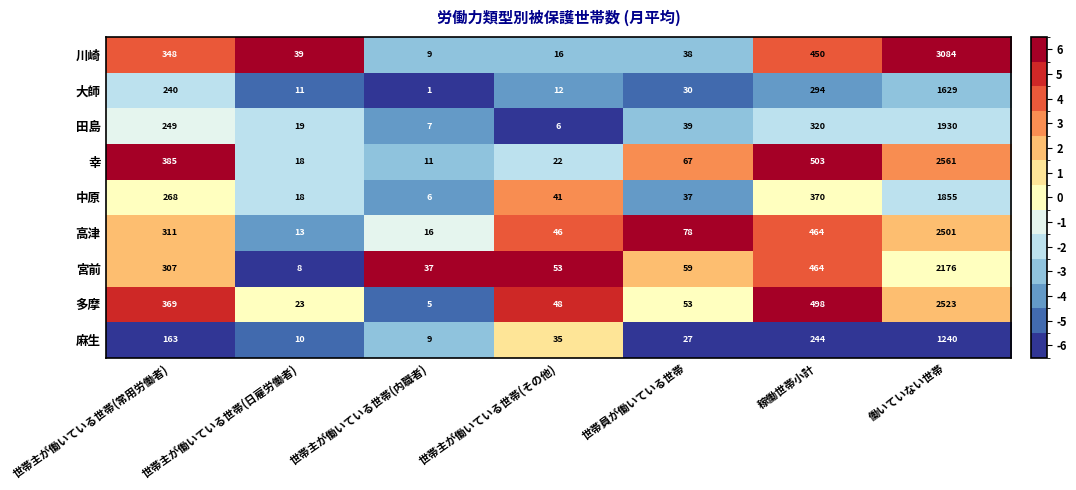

Rank the series at 世帯員が働いている世帯 from lowest to highest value.

麻生, 大師, 中原, 川崎, 田島, 多摩, 宮前, 幸, 高津